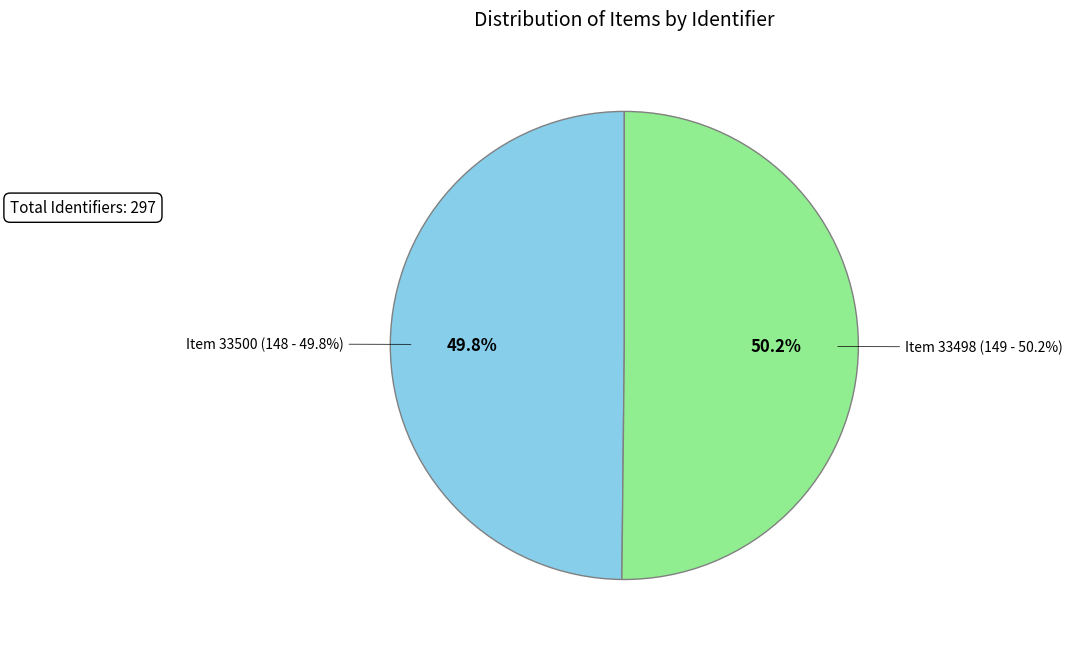

To the nearest percent, what percentage of the pie is Item 33498 (149)?

50%